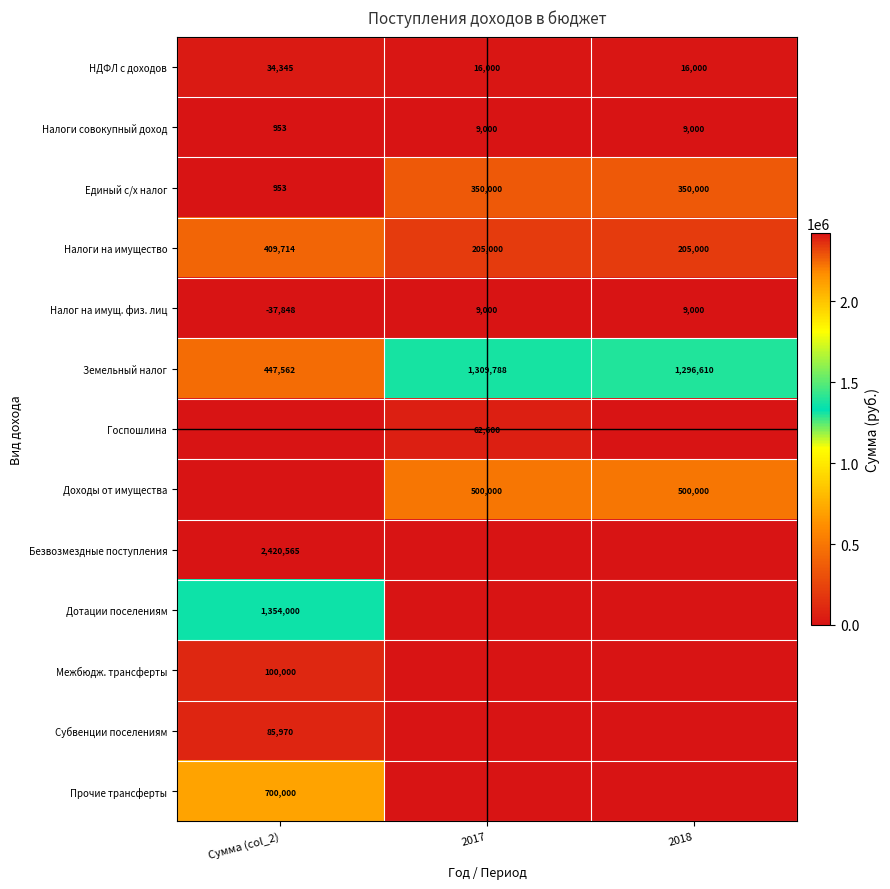

At which category is the sum across all series the highest?

Сумма (col_2)